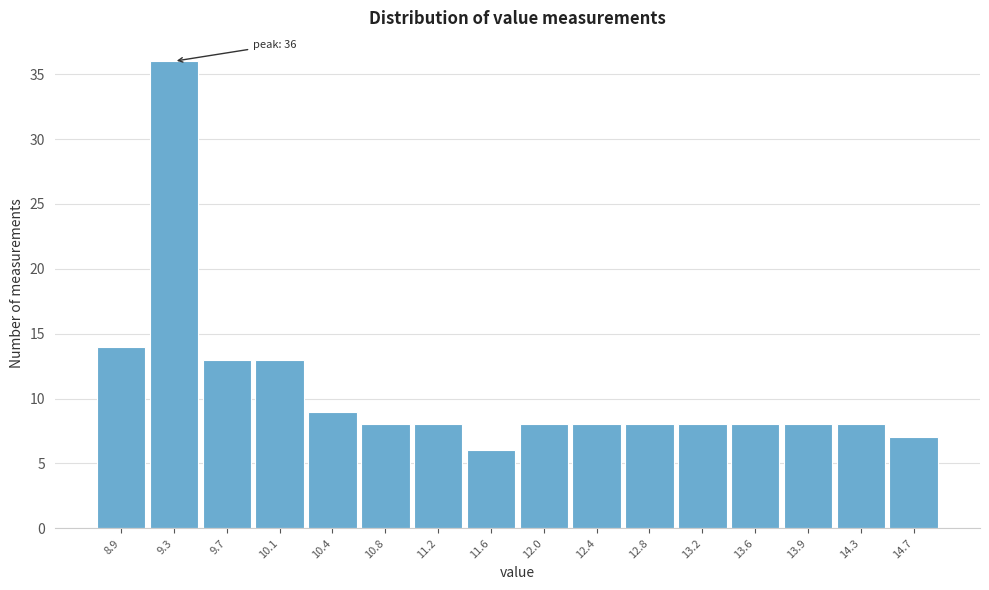

Reading left to right, what are all the values shown in this chart?

14	36	13	13	9	8	8	6	8	8	8	8	8	8	8	7